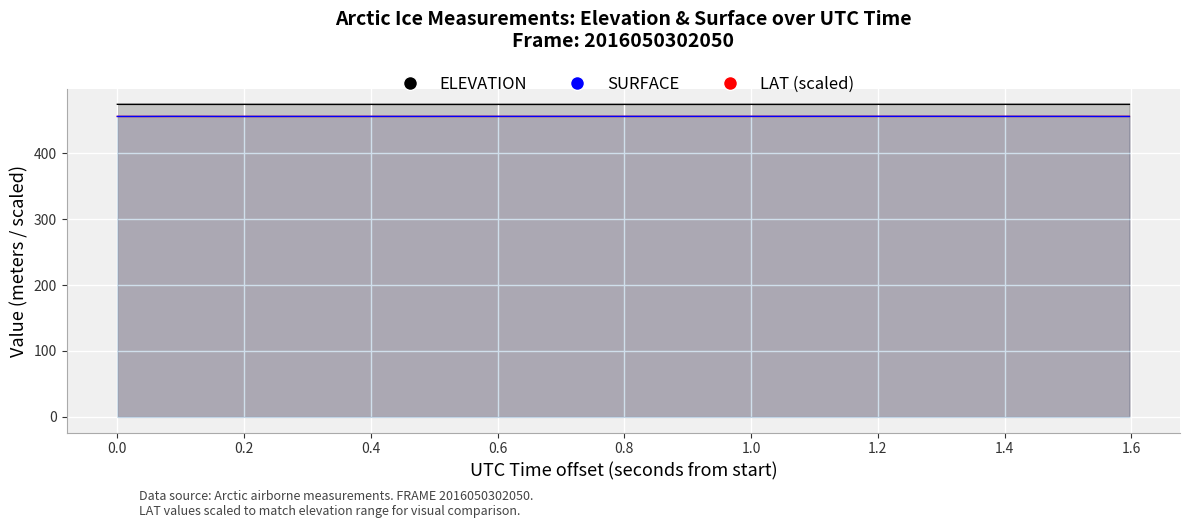

True or false: SURFACE and ELEVATION intersect in this chart.

False